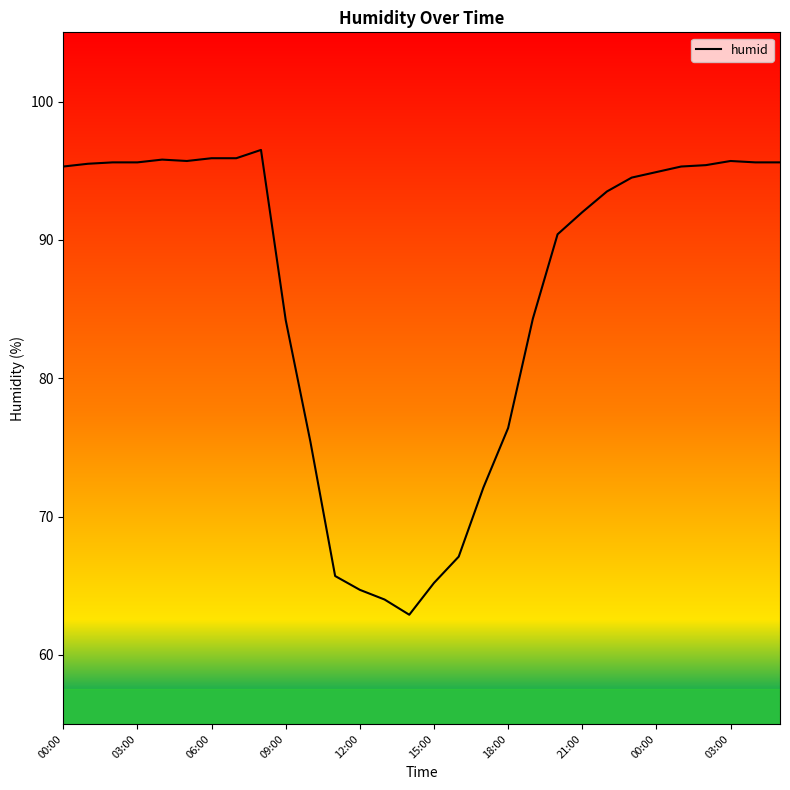

What is the greatest value displayed?

96.5